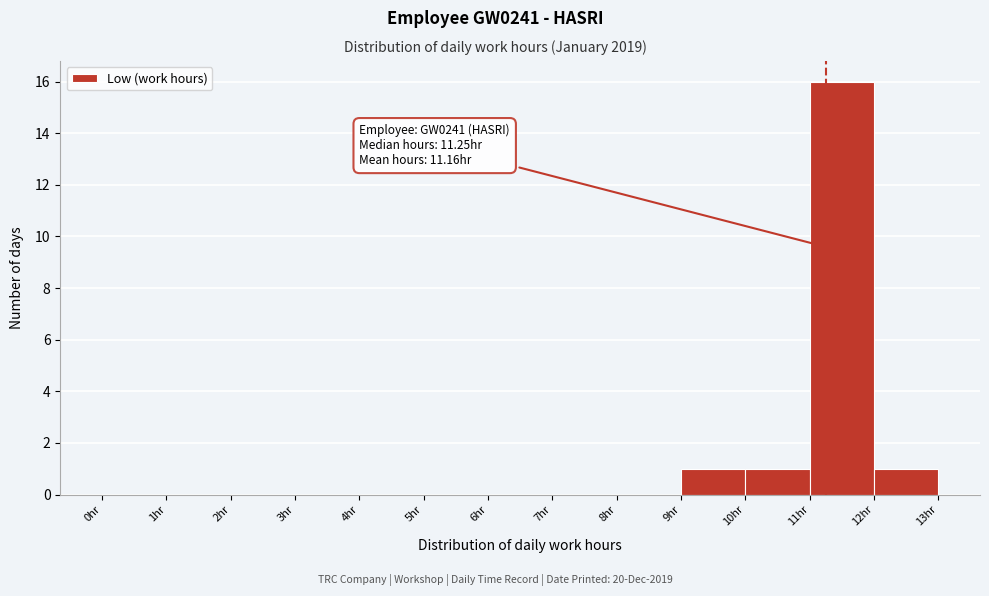

Over which range of the x-axis is the bar tallest?

11 to 12